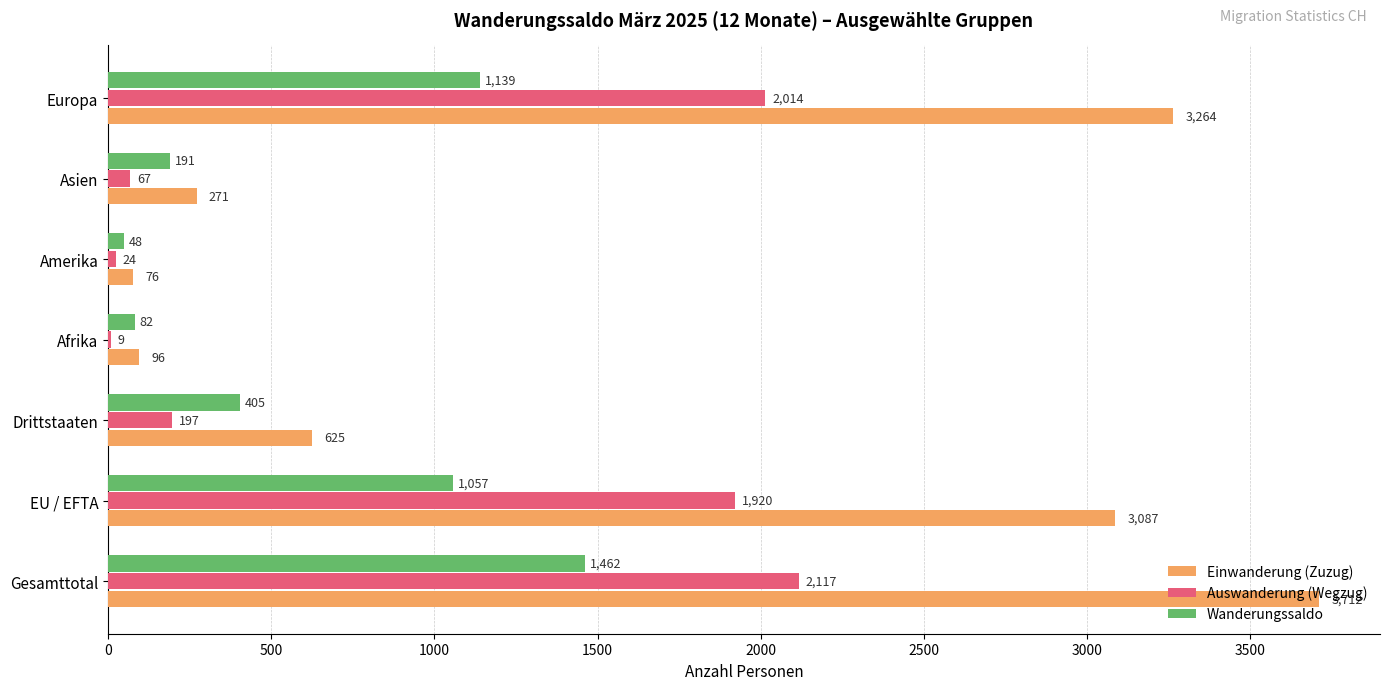

The value of Wanderungssaldo at Afrika is 82. True or false?

True